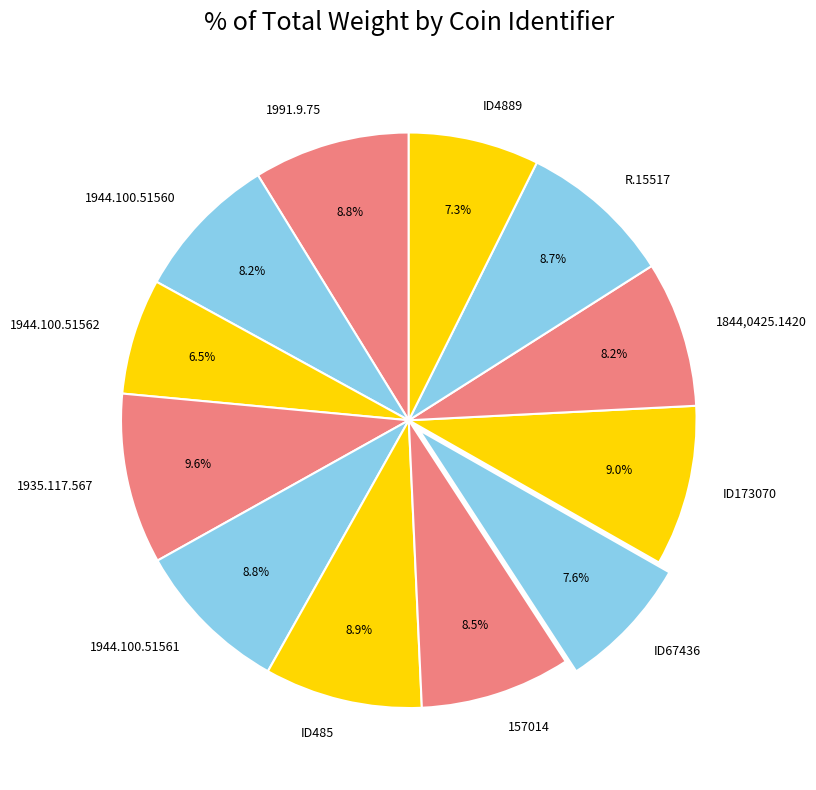

What is the ratio of the value at ID67436 to the value at ID4889?

1.0